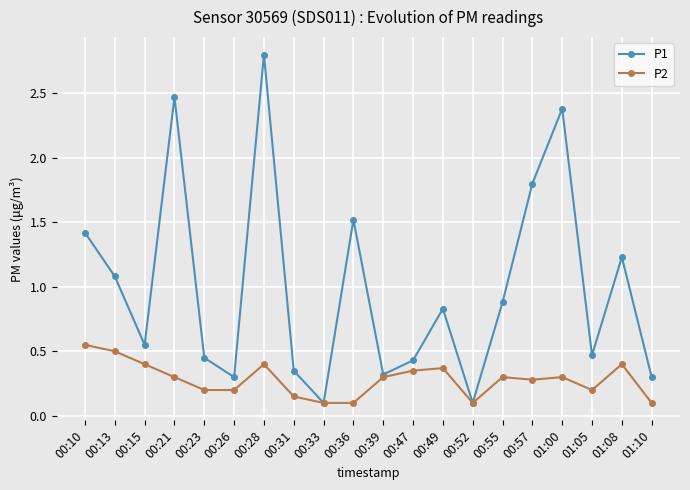

Rank the series by their maximum value, from lowest to highest.

P2, P1